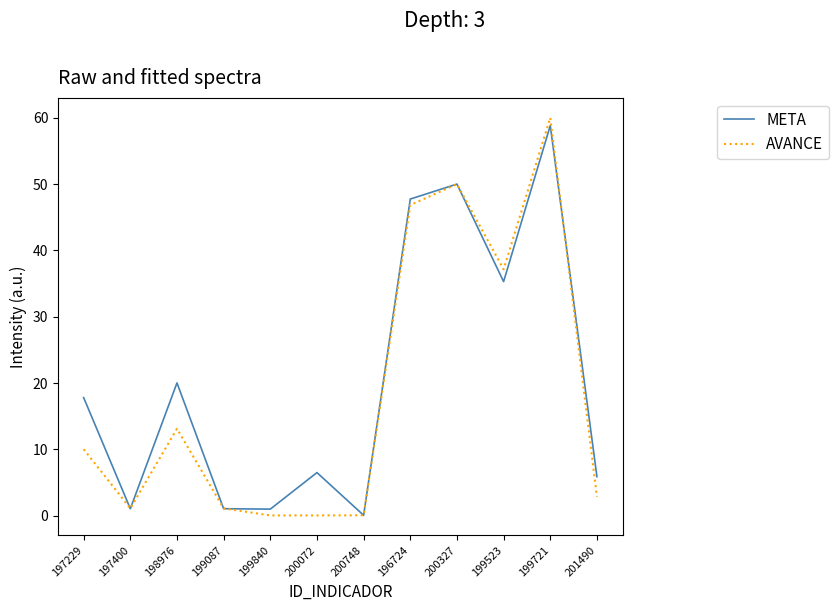

What position from the right is 199721?

2